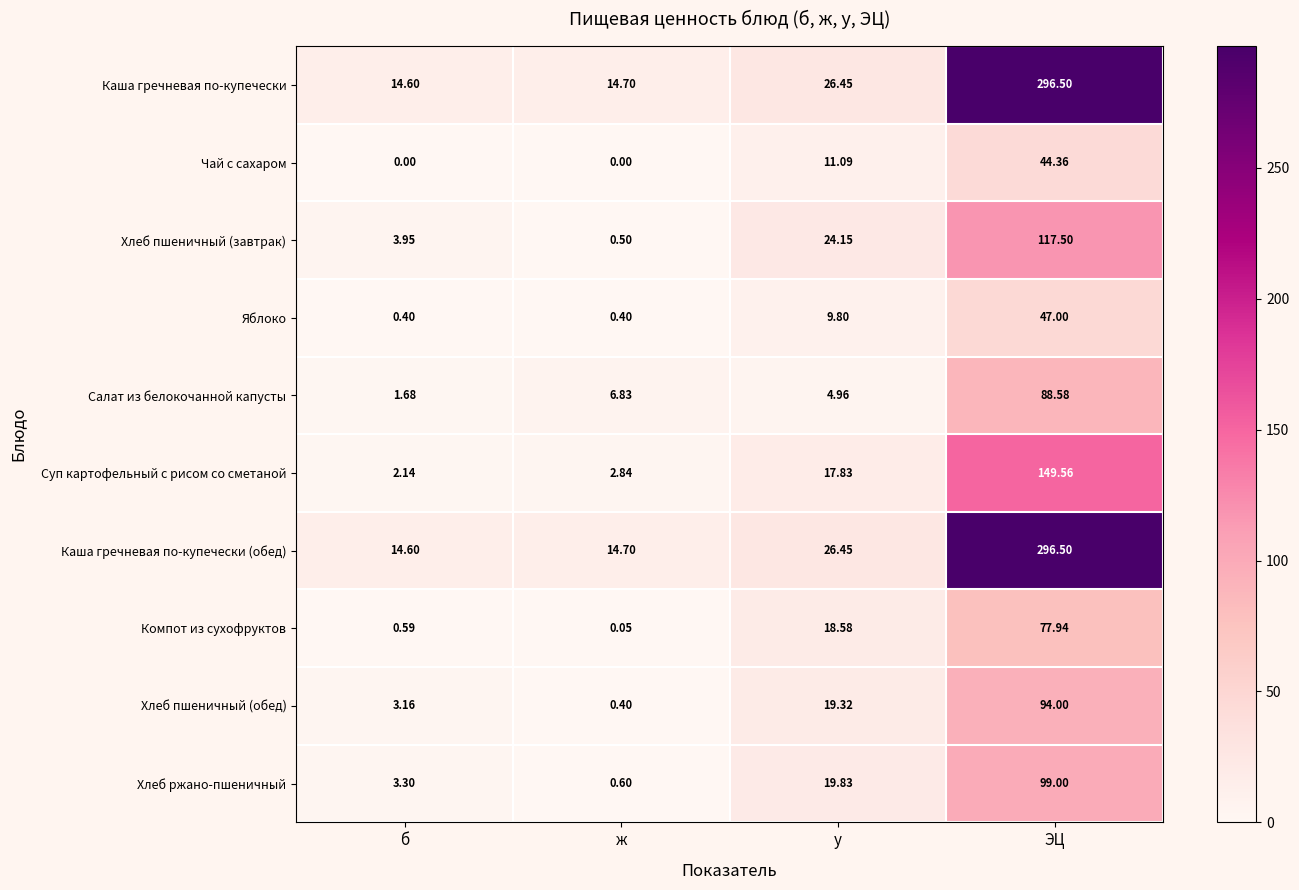

Is the value of Каша гречневая по-купечески at б greater than the value of Суп картофельный с рисом со сметаной at б?

Yes